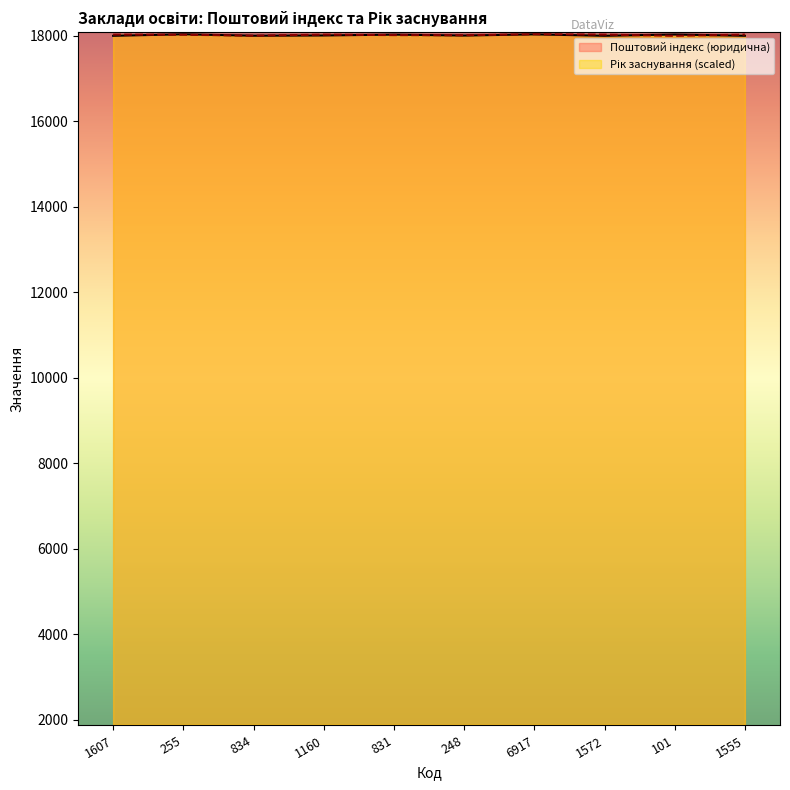

Is the value of Поштовий індекс (юридична) at 6917 greater than the value of Рік заснування at 1572?

Yes